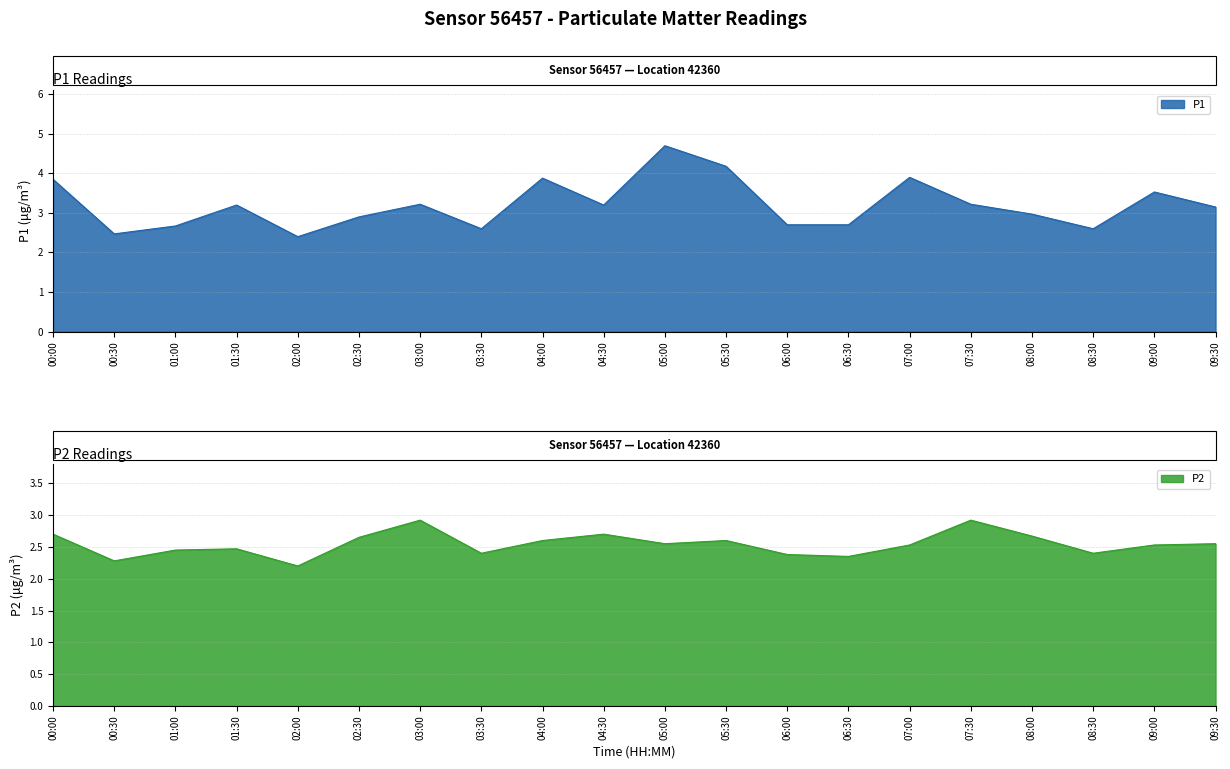

Reading right to left, extract all data points from this chart.

P1: 09:30=3.1	09:00=3.5	08:30=2.6	08:00=3.0	07:30=3.2	07:00=3.9	06:30=2.7	06:00=2.7	05:30=4.2	05:00=4.7	04:30=3.2	04:00=3.9	03:30=2.6	03:00=3.2	02:30=2.9	02:00=2.4	01:30=3.2	01:00=2.7	00:30=2.5	00:00=3.9
P2: 09:30=2.5	09:00=2.5	08:30=2.4	08:00=2.7	07:30=2.9	07:00=2.5	06:30=2.4	06:00=2.4	05:30=2.6	05:00=2.5	04:30=2.7	04:00=2.6	03:30=2.4	03:00=2.9	02:30=2.6	02:00=2.2	01:30=2.5	01:00=2.5	00:30=2.3	00:00=2.7